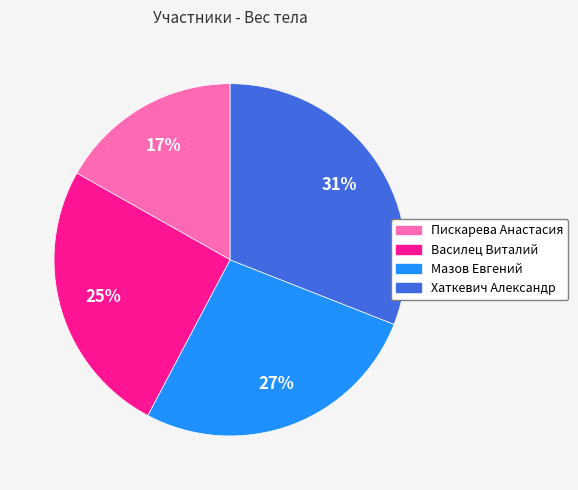

What percentage is the Мазов Евгений slice, to the nearest percent?

27%